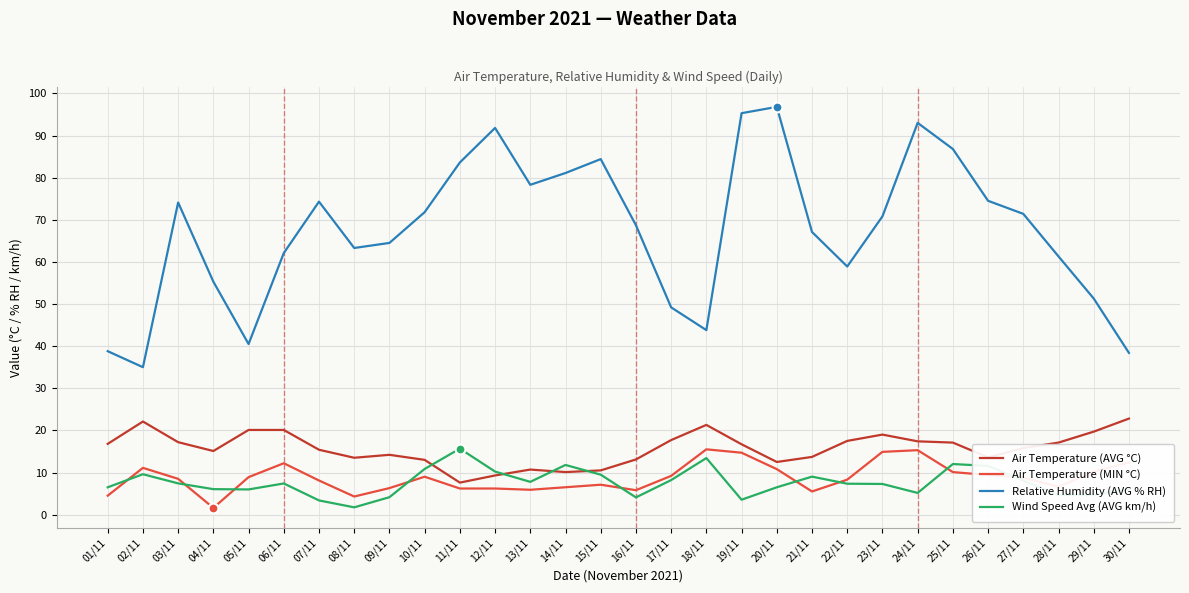

What is the total value across all series at 23/11?

112.0